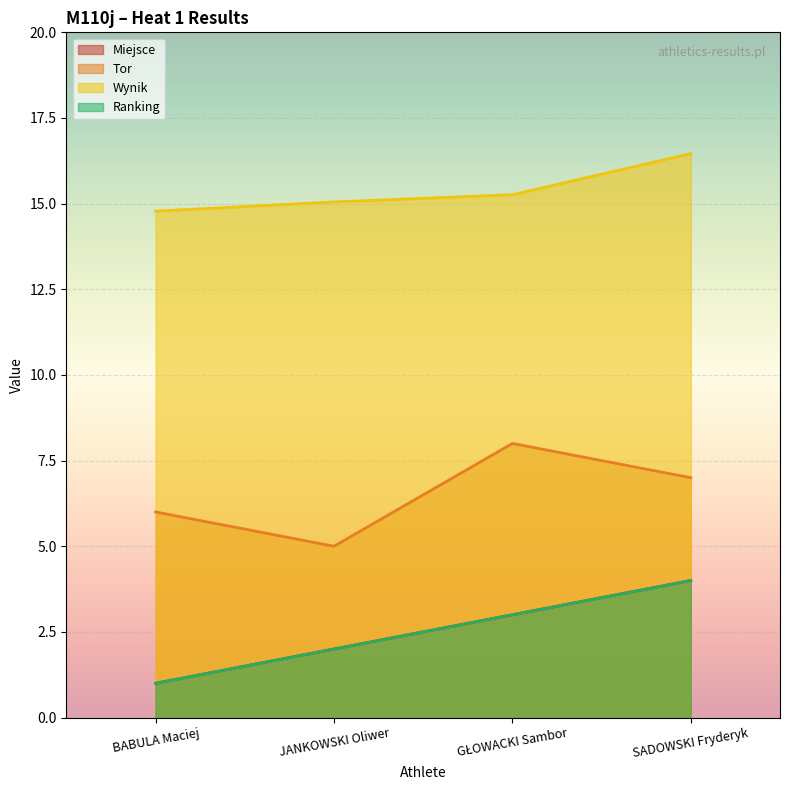

True or false: Ranking and Miejsce intersect in this chart.

False